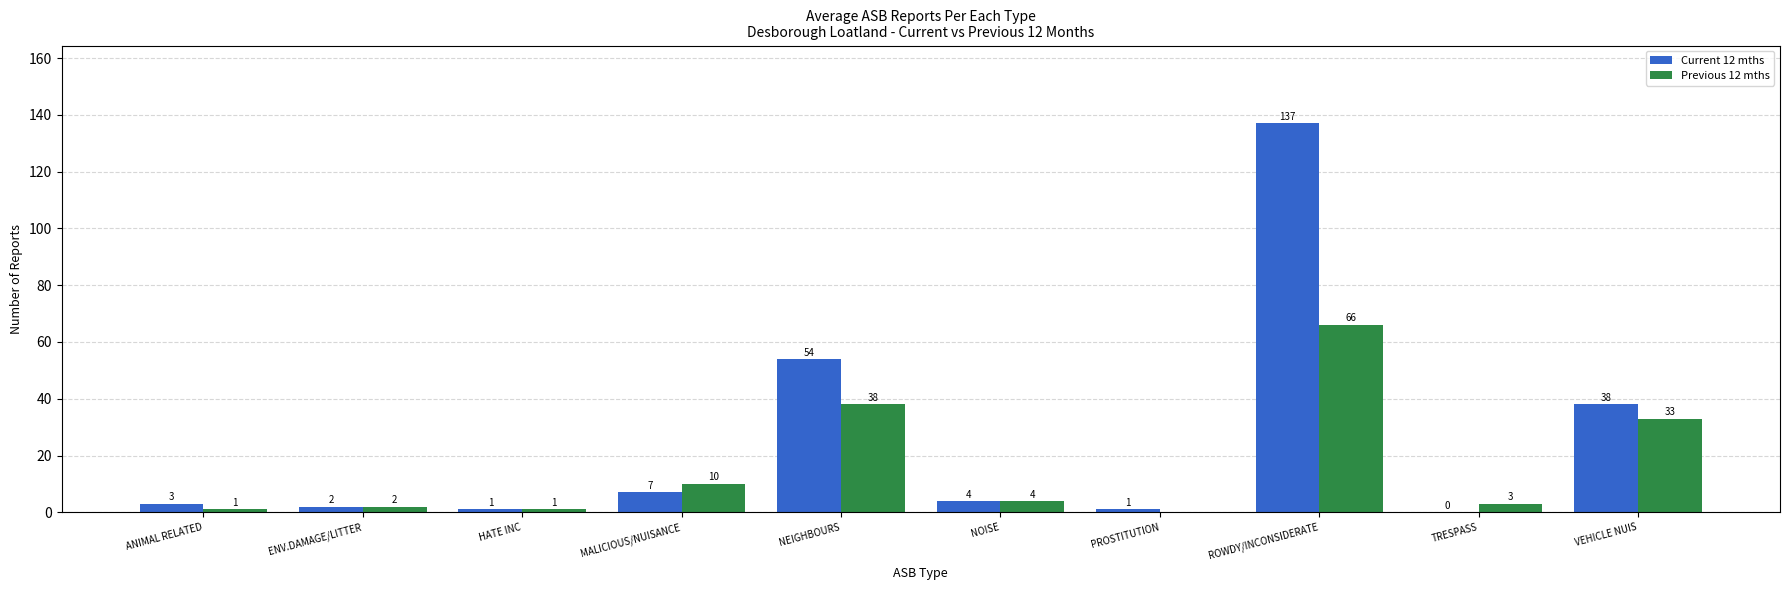

Which category has the highest value across all series?

ROWDY/INCONSIDERATE